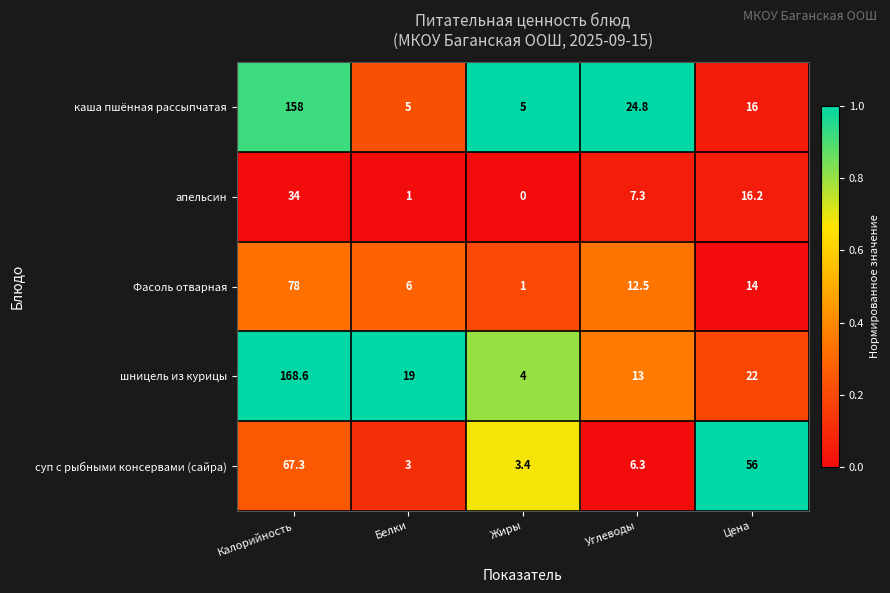

Is it true that каша пшённая рассыпчатая equals 158.0 at Калорийность?

True